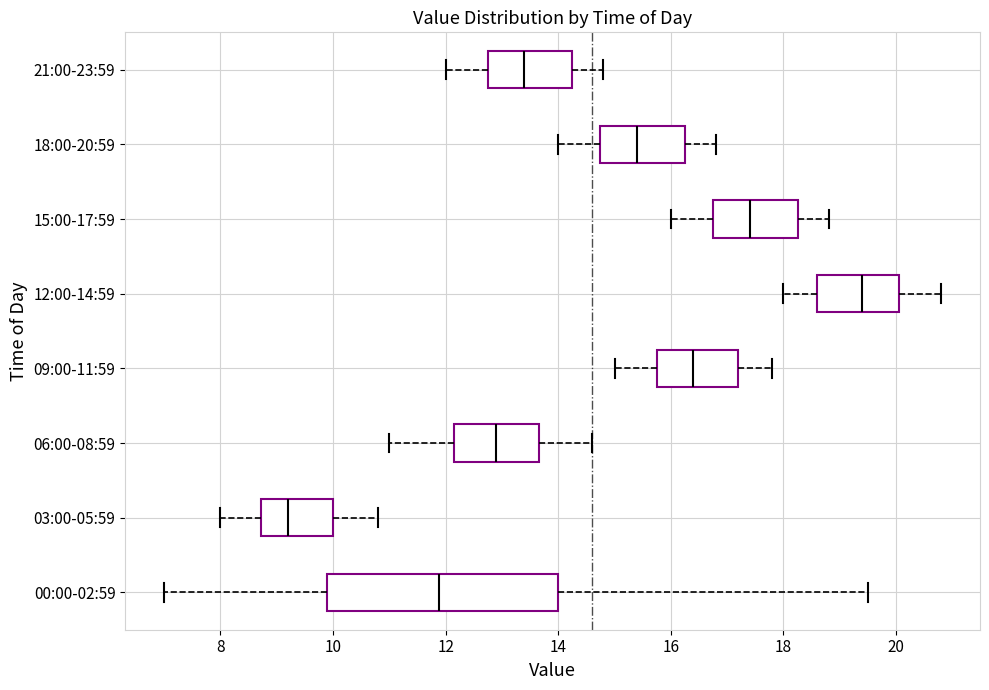

Where is the right edge of the box for 18:00-20:59 on the x-axis? The values are not printed on the chart, so give them approximately, as read against the axis.

16.2